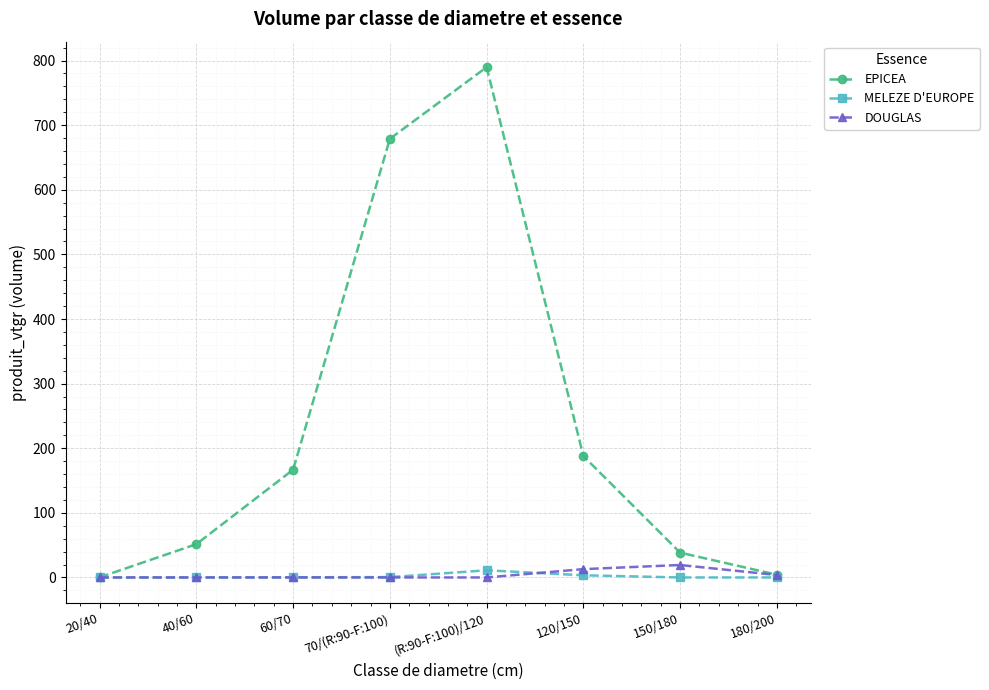

Which category has the highest value in the EPICEA series?

(R:90-F:100)/120